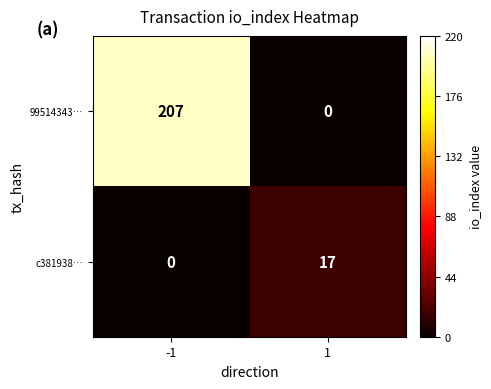

Reading left to right, what are all the values shown in this chart?

99514343…: -1=207	1=0
c381938…: -1=0	1=17